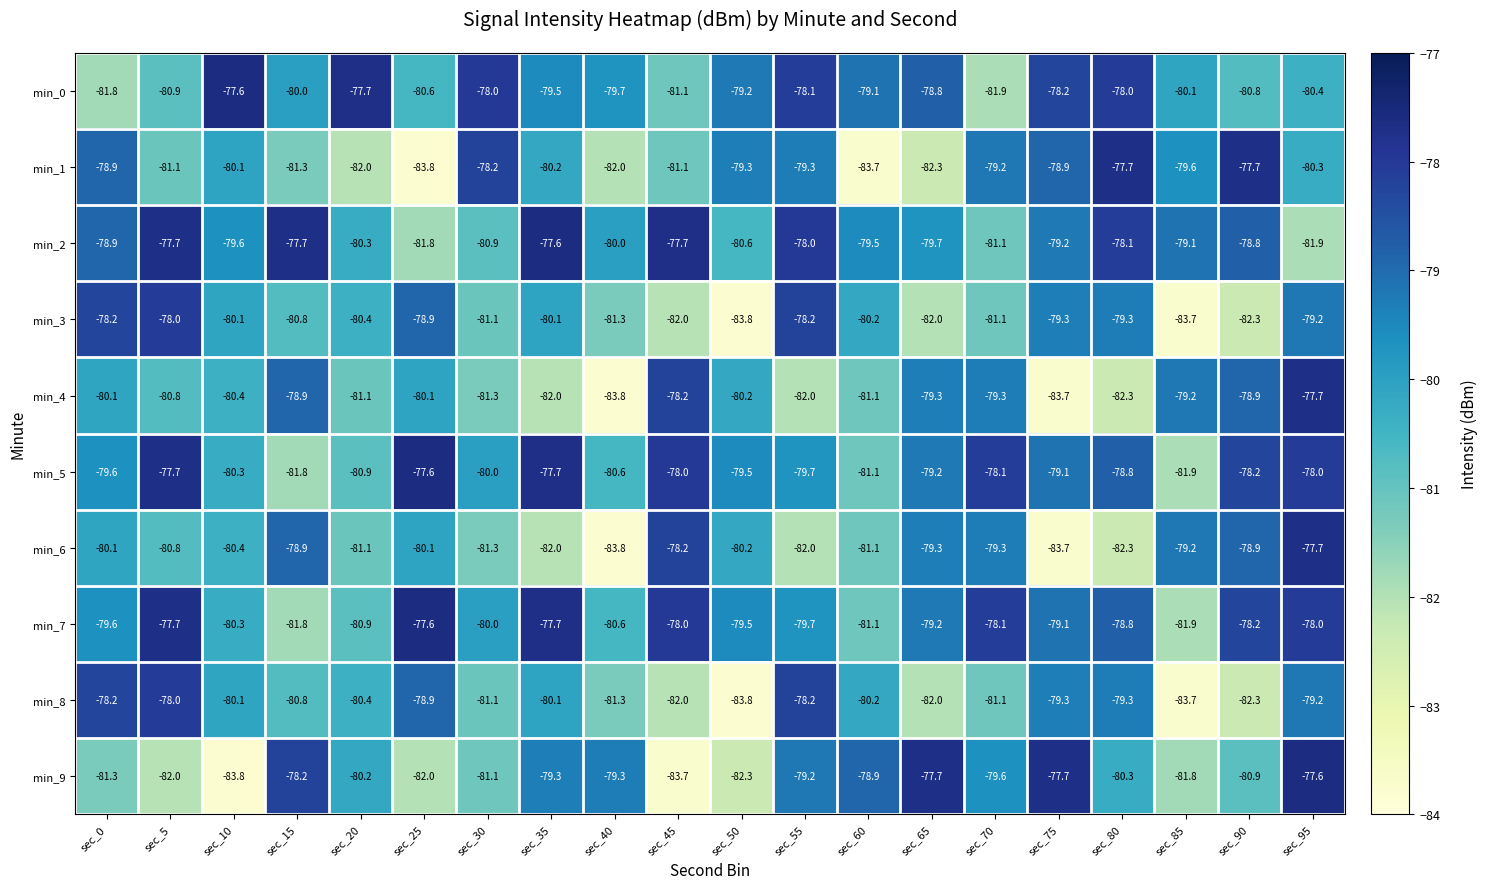

Which series has the largest range (max minus min)?

min_9